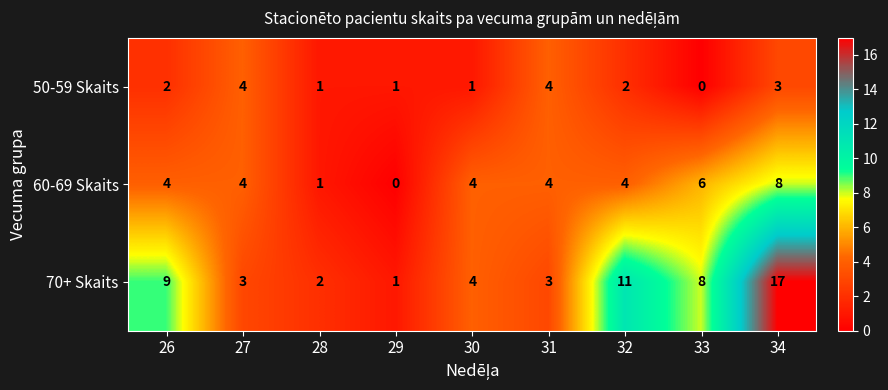

How many series are shown in this chart?

3